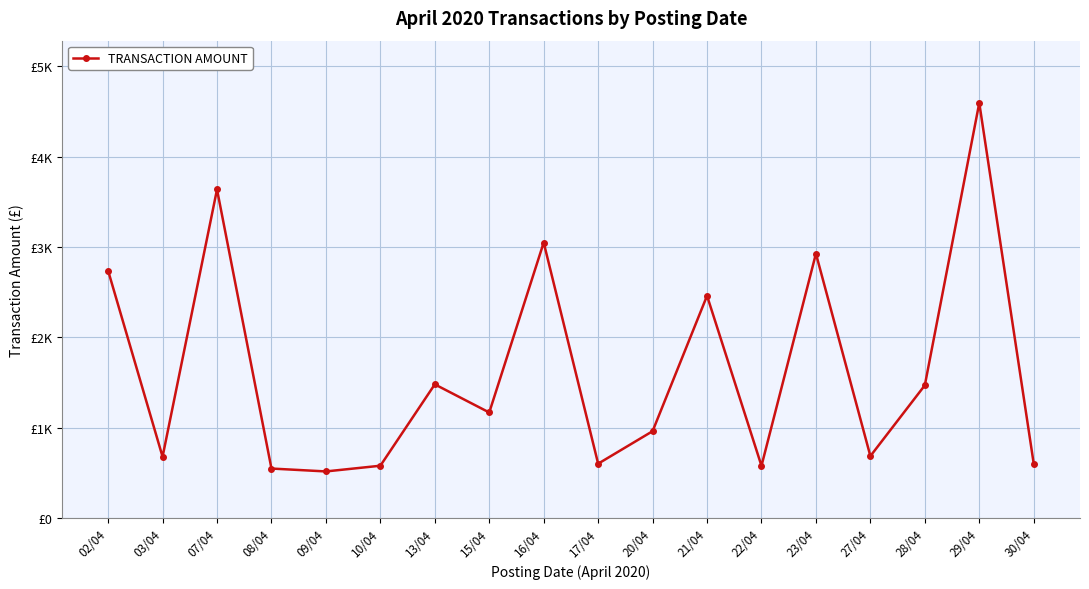

Is this an area chart (filled region under the line)?

No